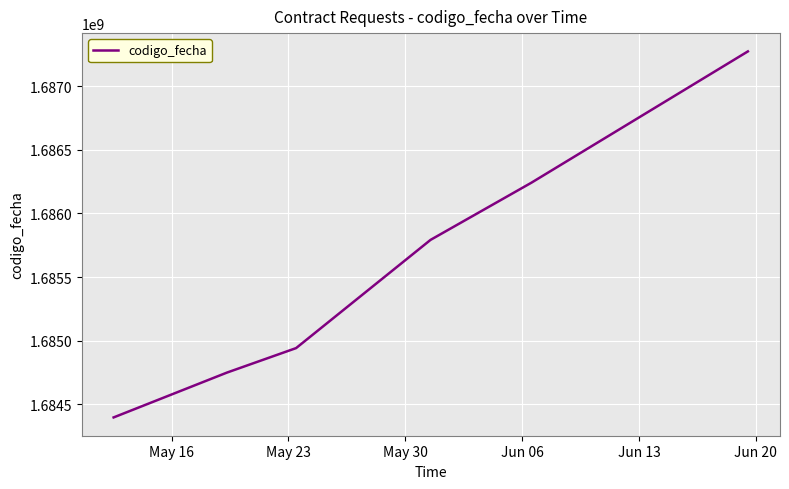

What is the maximum value shown in the chart?

1687271621